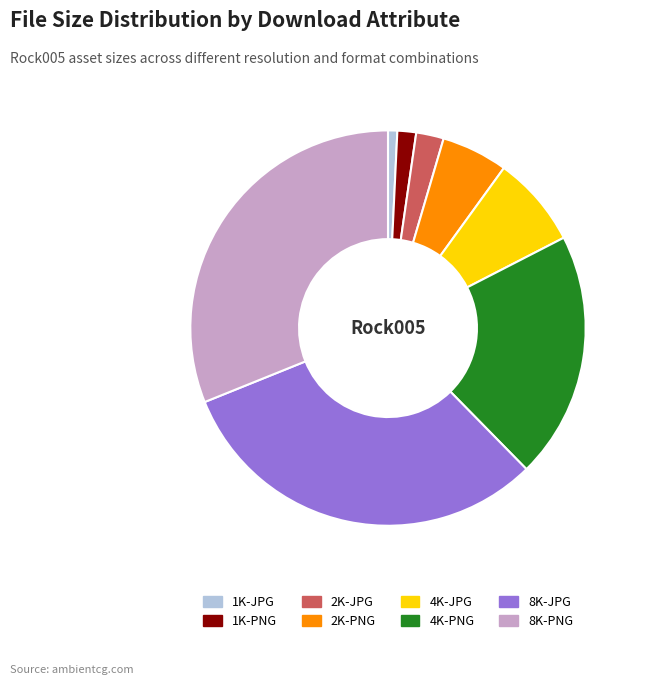

Which category has the smallest portion of the pie?

1K-JPG